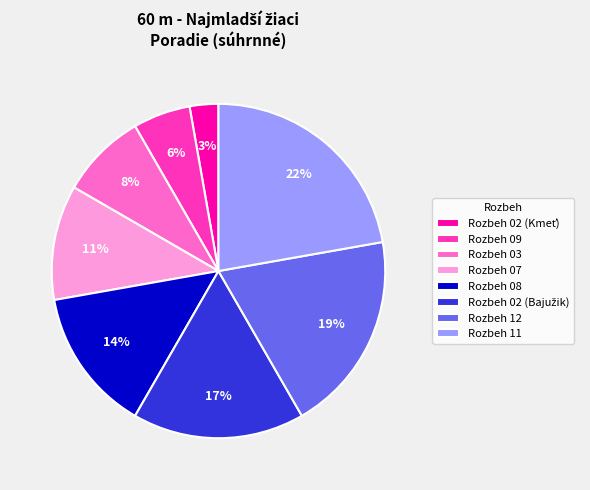

To the nearest percent, what is the average slice percentage?

12%